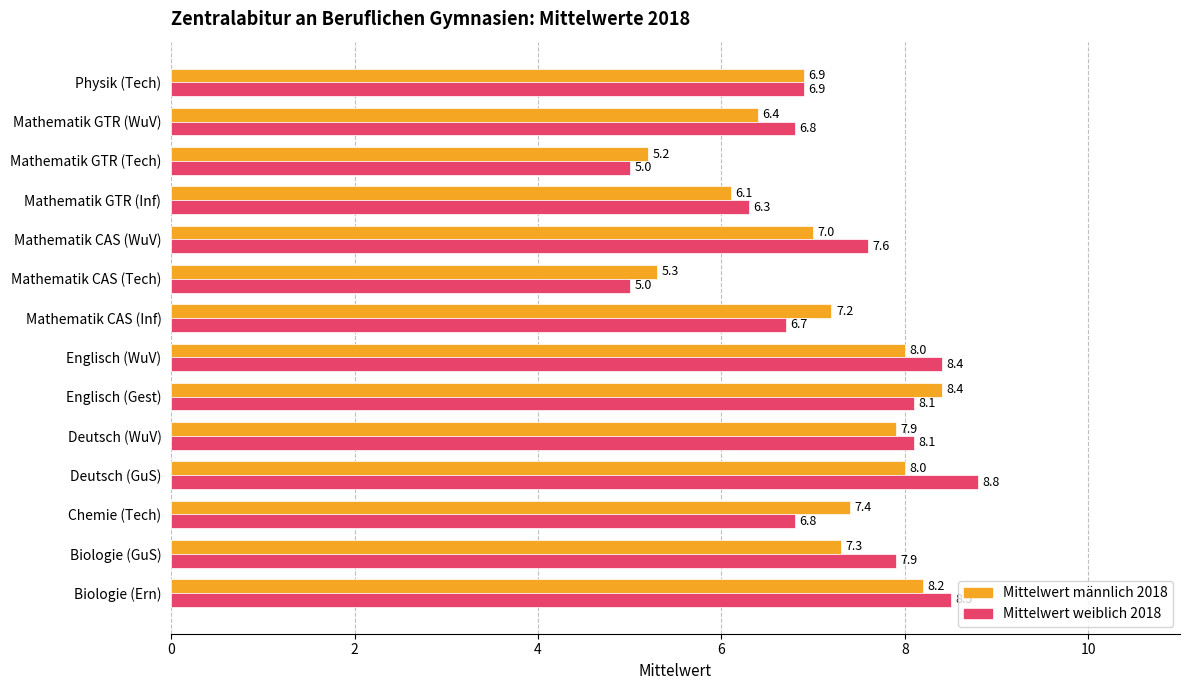

At which category is the sum across all series the highest?

Deutsch (GuS)